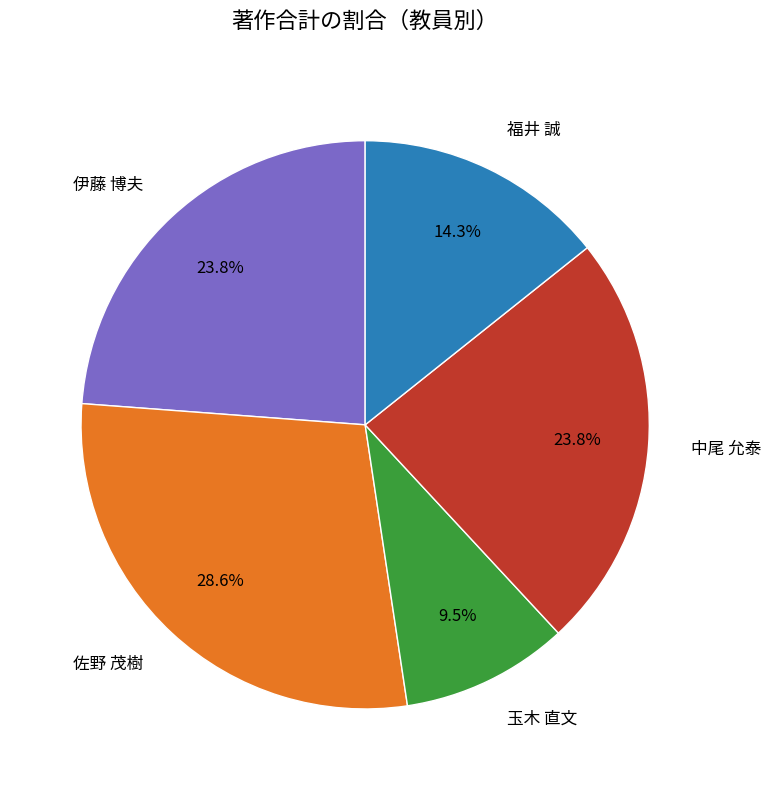

What percentage is NOT represented by 玉木 直文?

90.5%